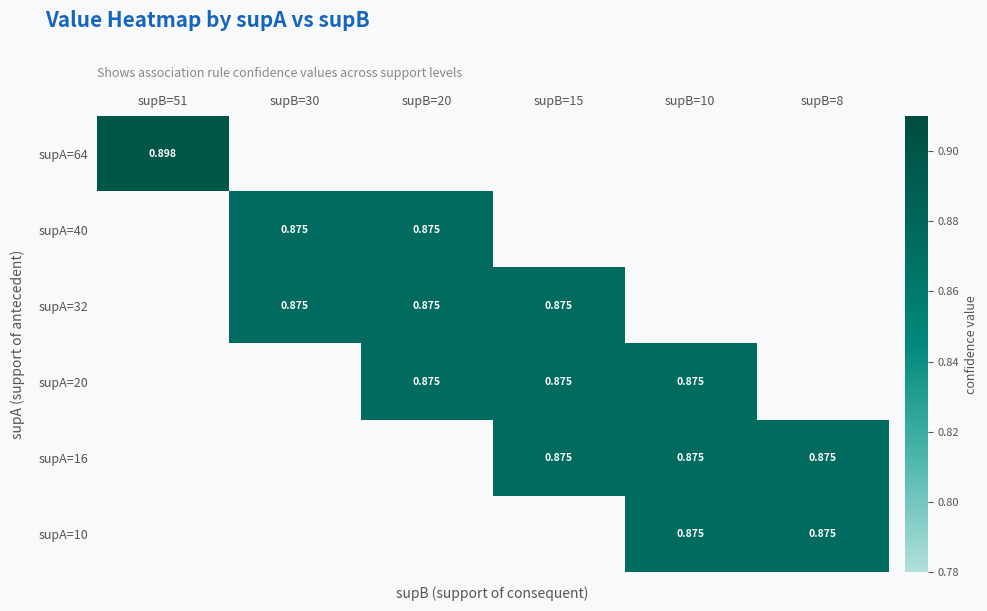

Is it true that supA=32 equals 0.9 at supB=15?

True